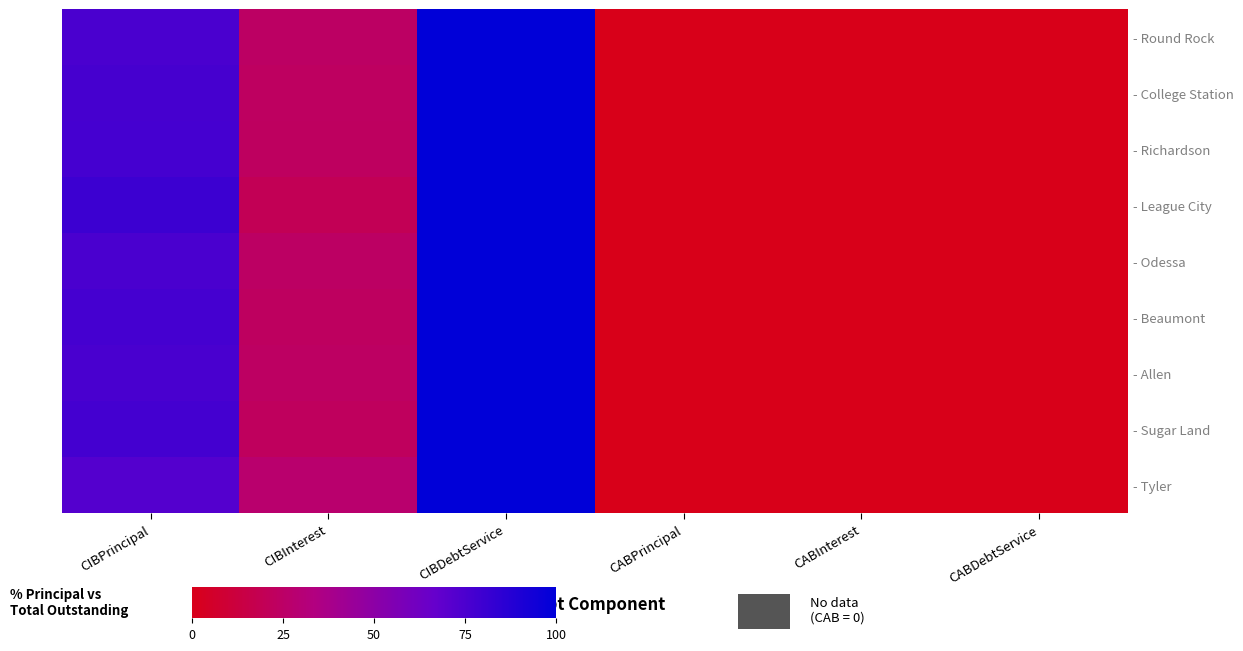

At how many categories does at least one series exceed 21?

3